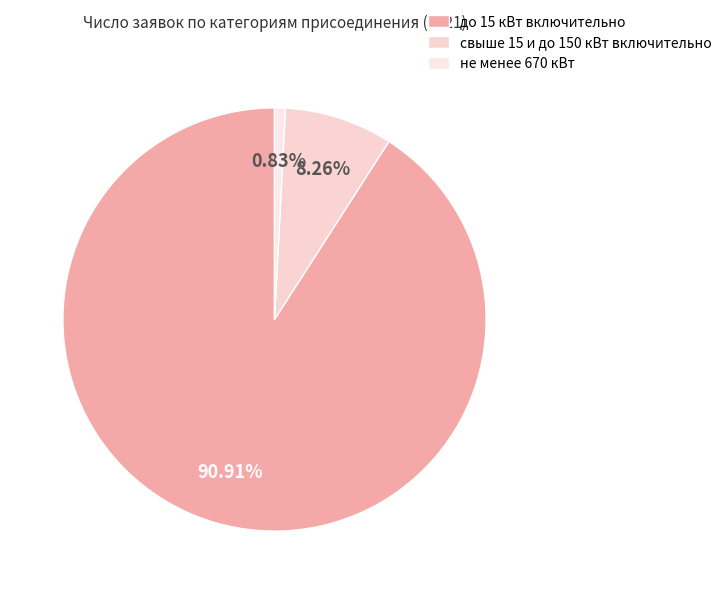

Which category has the smallest portion of the pie?

не менее 670 кВт